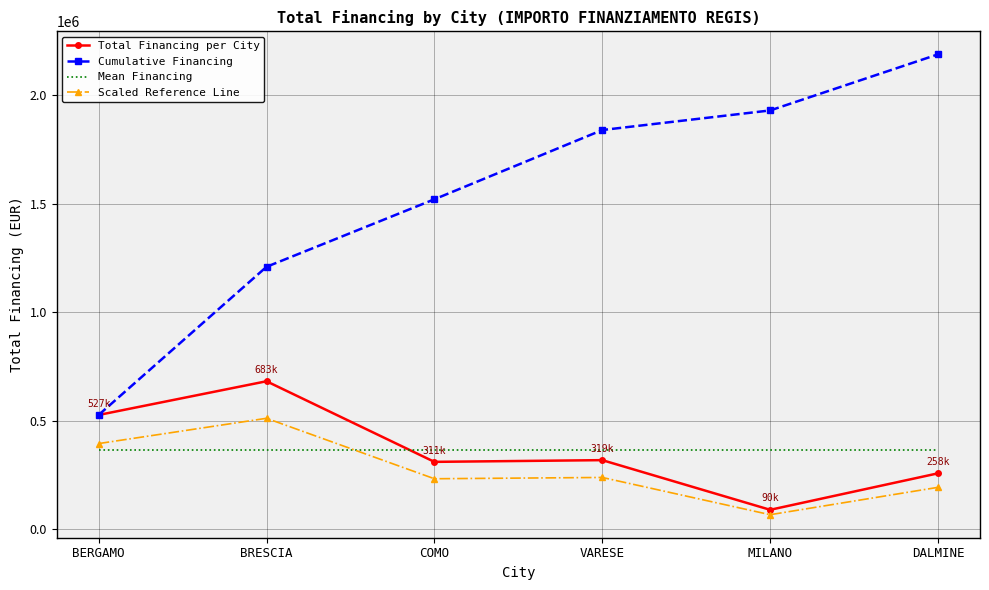

How many times do Mean Financing and Scaled Reference Line cross each other?

1